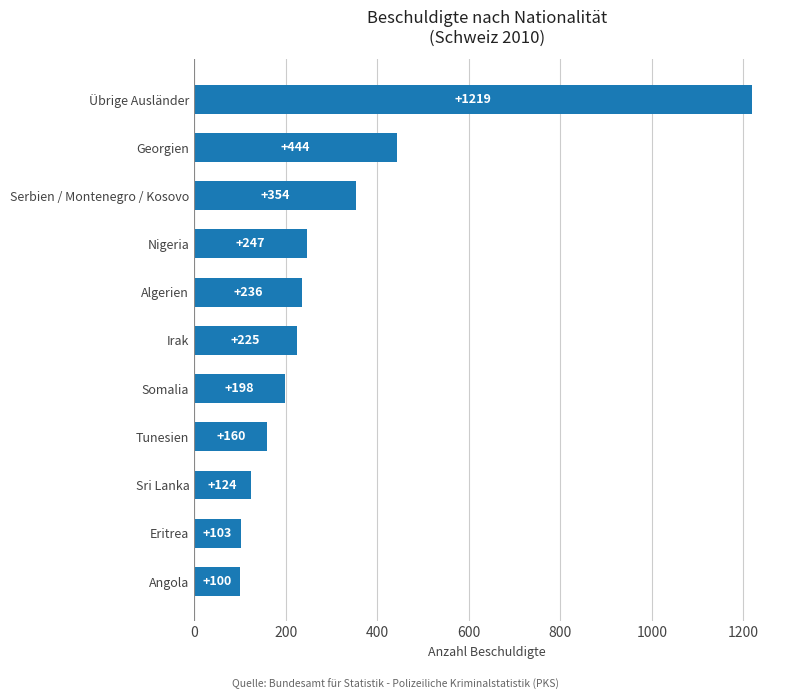

Which category has the highest value across all series?

Übrige Ausländer